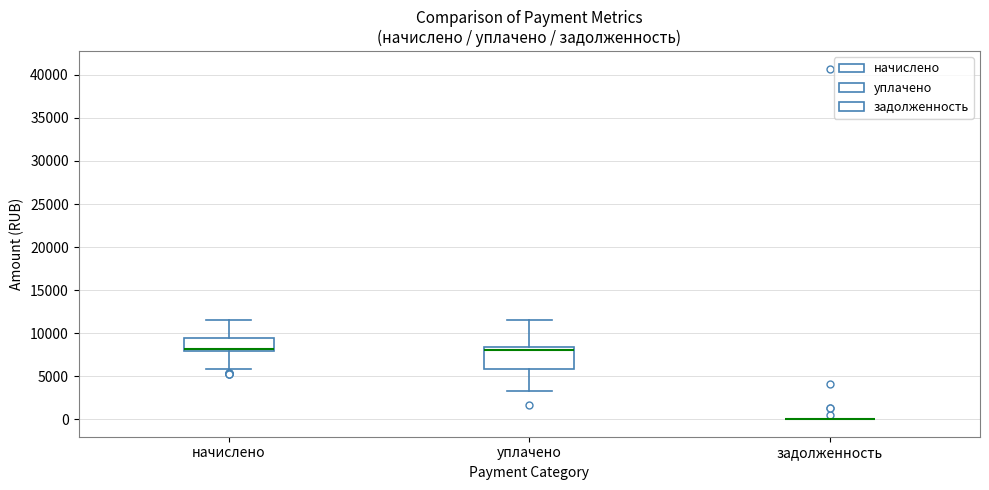

Reading left to right, transcribe this box plot: for each box, give where its median line is, the range the box spans, and where its two whiskers end, as read against the y-axis. The values are not printed on the chart, so give them approximately, as read against the axis.

начислено: median 8000 (just above the box's lower edge), box 8000 to 9500, whiskers 6000 to 11500
уплачено: median 8000, box 6000 to 8500, whiskers 3500 to 11500
задолженность: box collapsed to a line at 0, whiskers 0 to 0